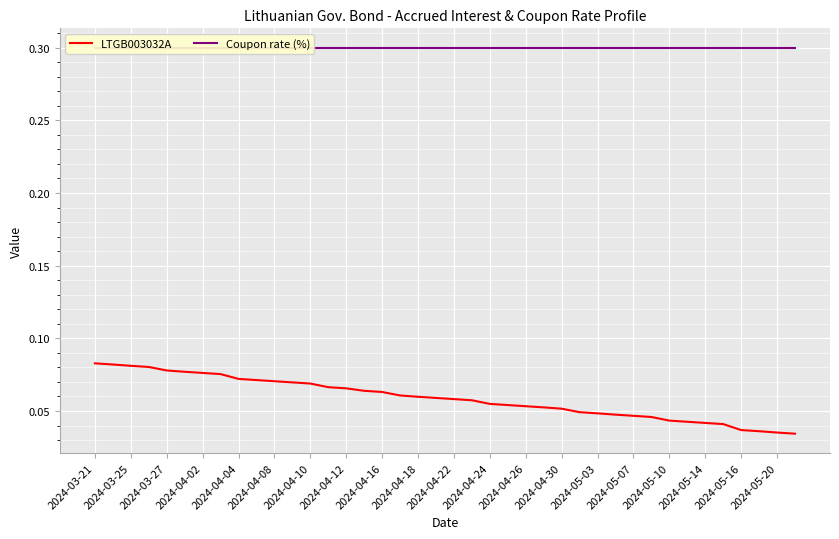

Is it true that LTGB003032A equals 0.0 at 2024-04-24?

False